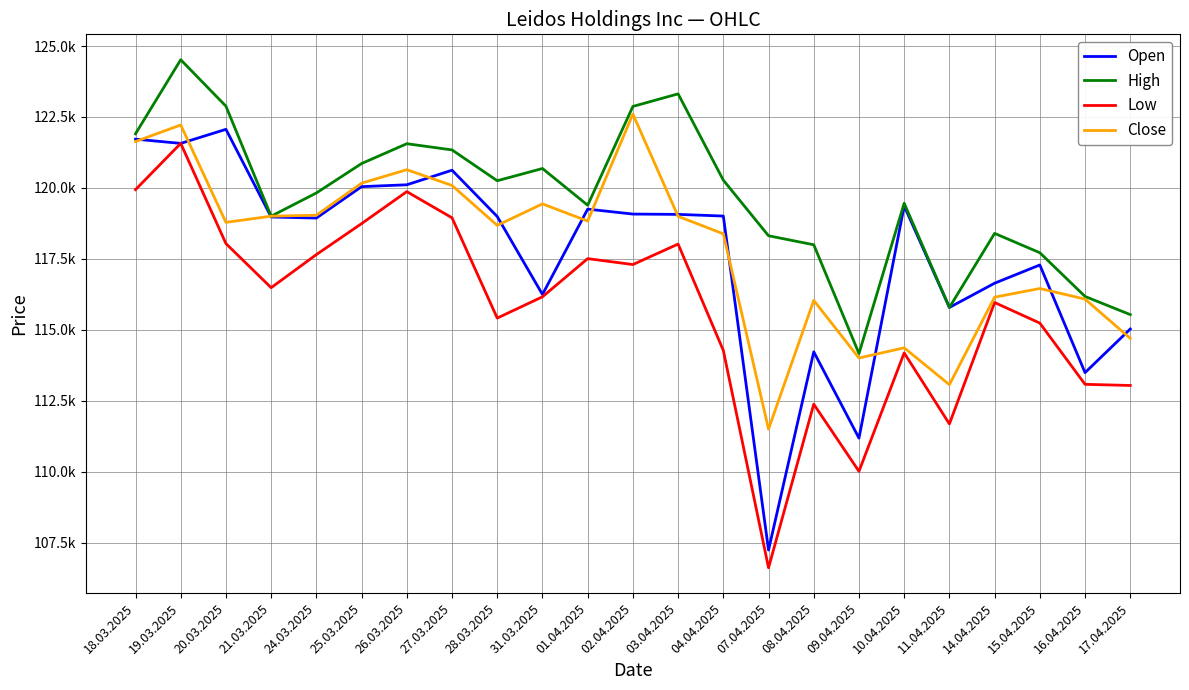

What is the difference between the maximum and second lowest values in the Open series?

10885